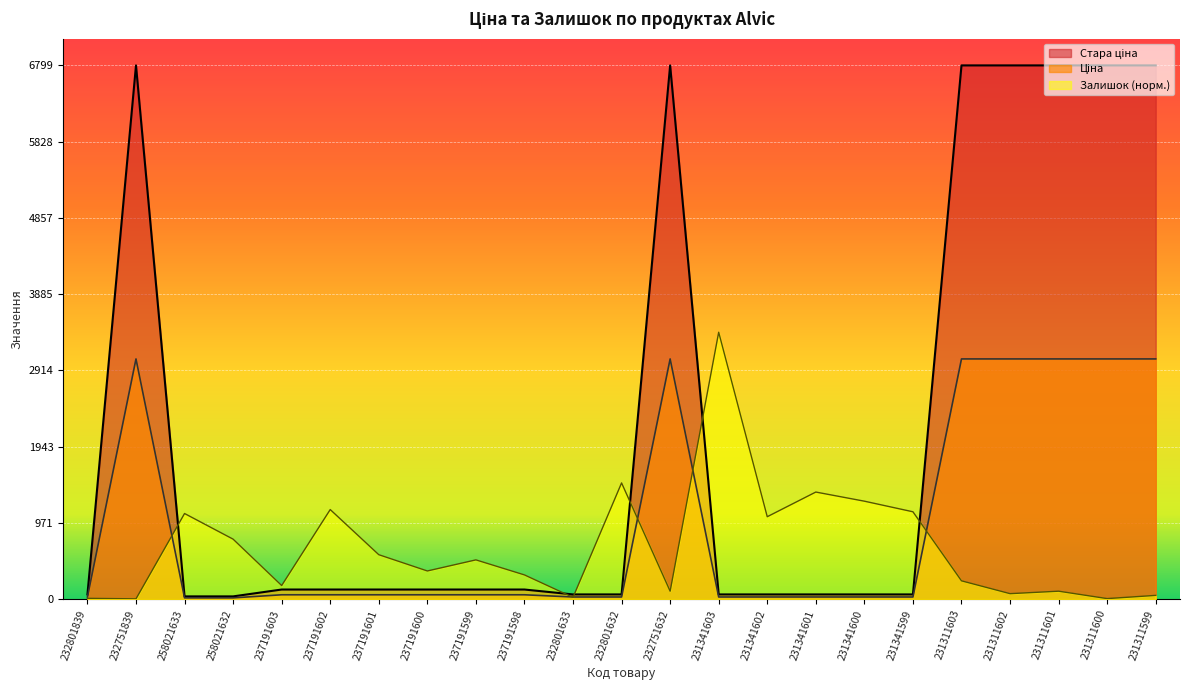

Count the number of categories in the chart.

23